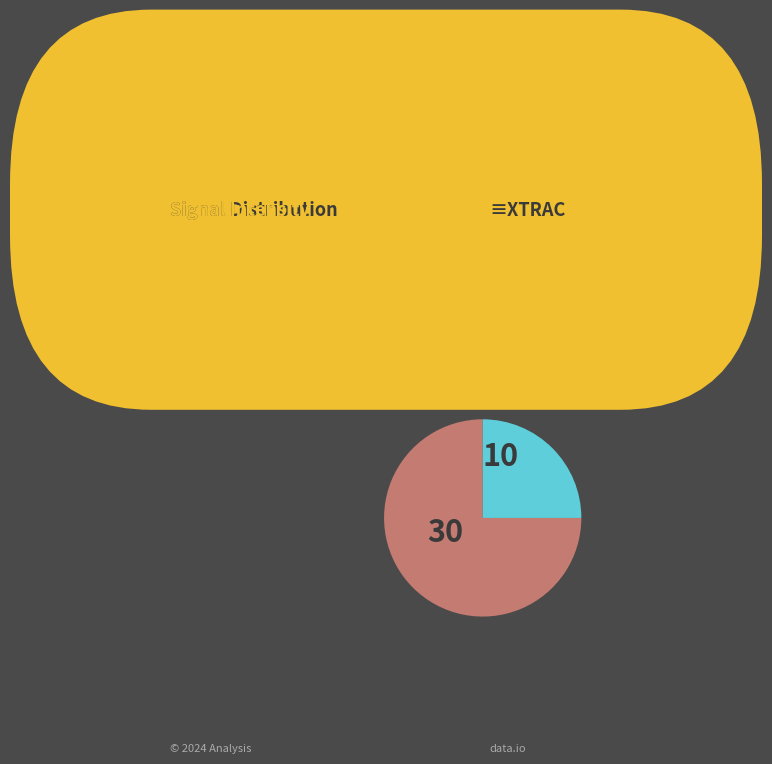

Is it true that Minute 1 is 12% of the pie?

False